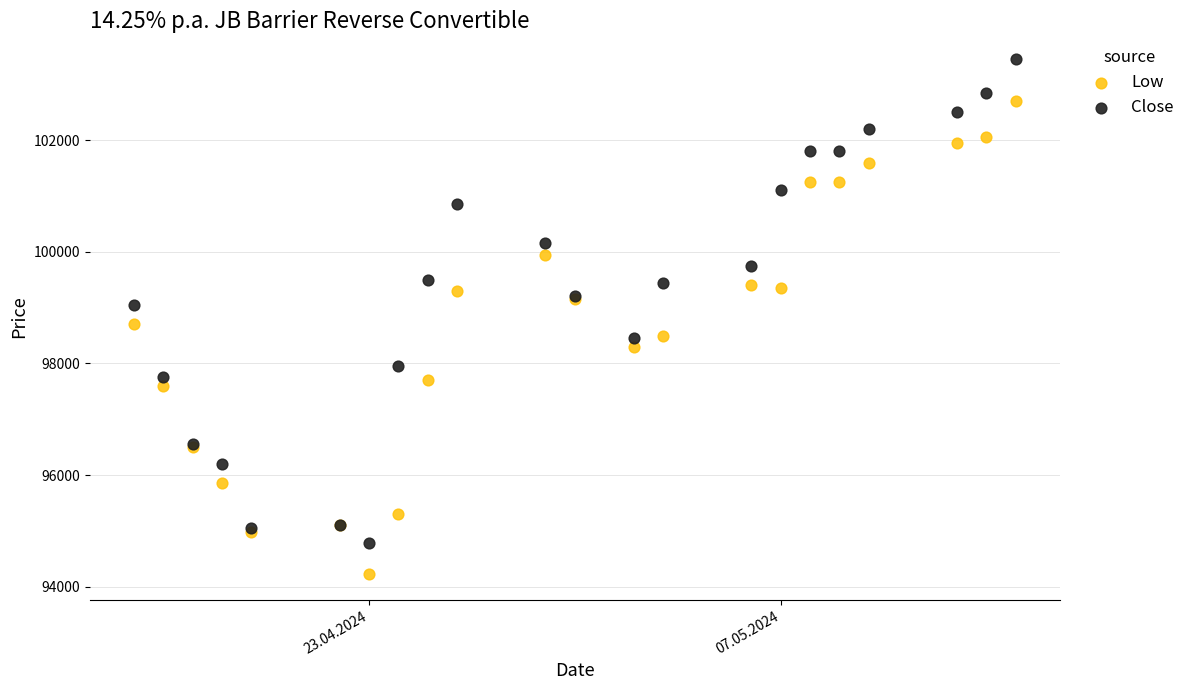

Which series reaches the maximum Y coordinate?

Close